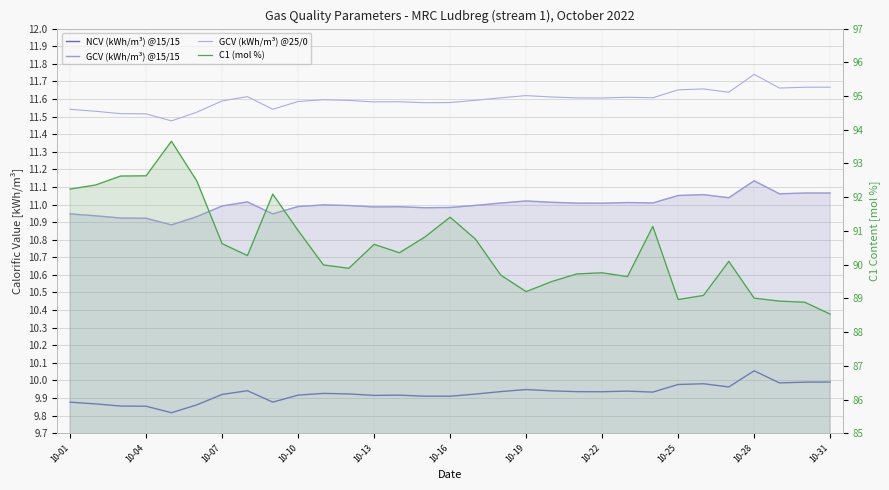

Which series has the largest total across all categories?

C1 (mol %)